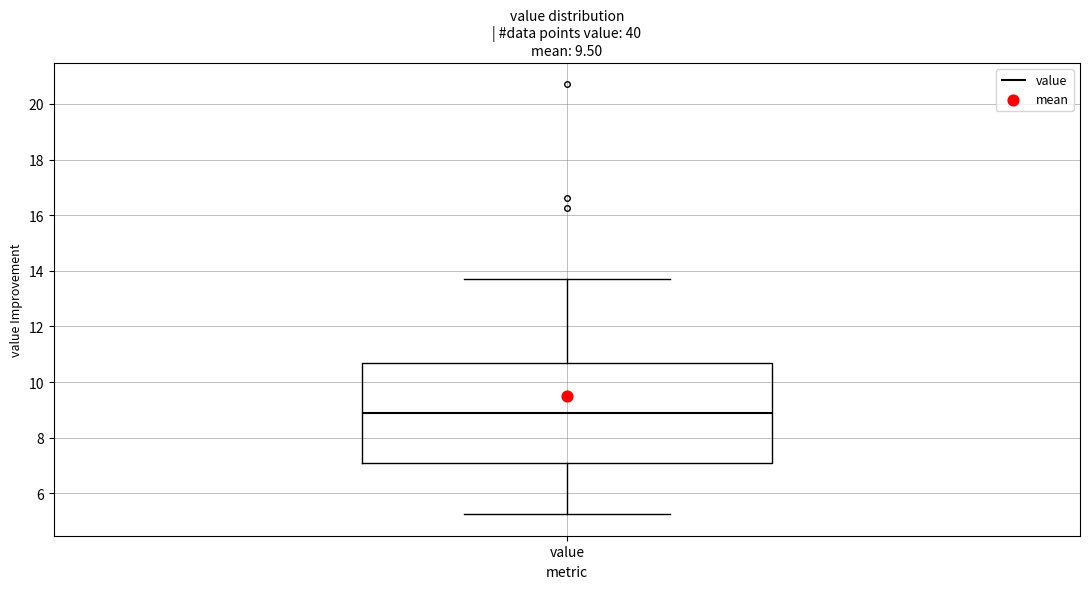

Read this box plot against the y-axis: the position of the median line, the range covered by the box, and the ends of both whiskers. The values are not printed on the chart, so give them approximately, as read against the axis.

median 8.8, box 7.2 to 10.6, whiskers 5.2 to 13.8